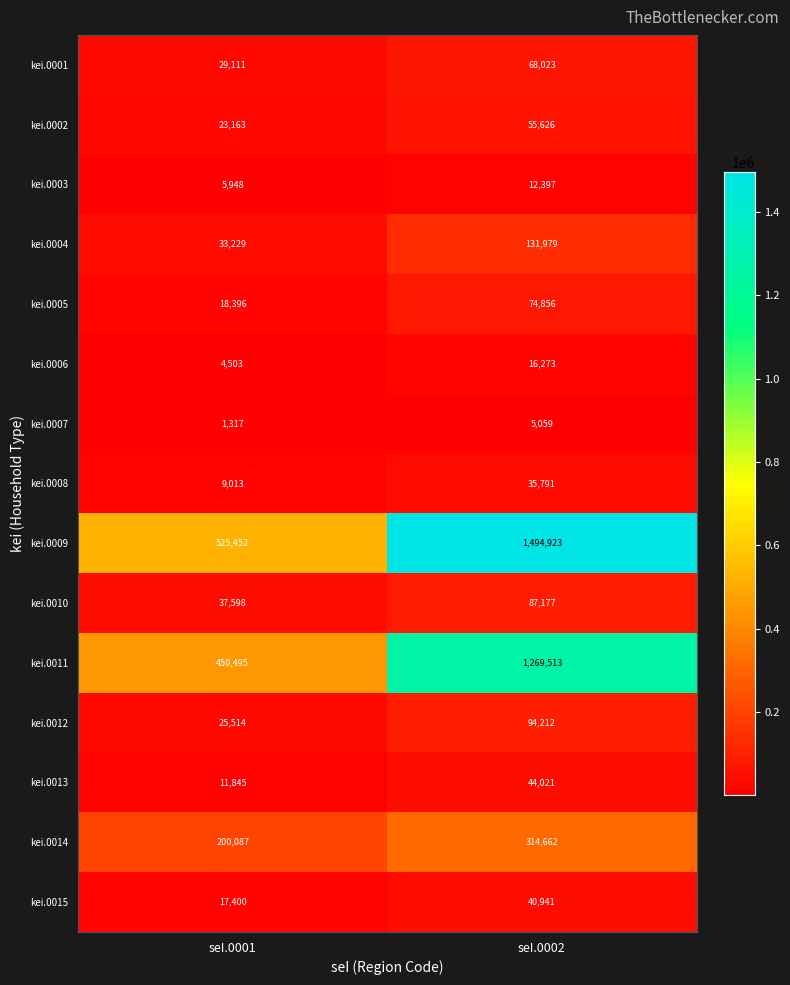

What is the maximum value shown in the chart?

1494923